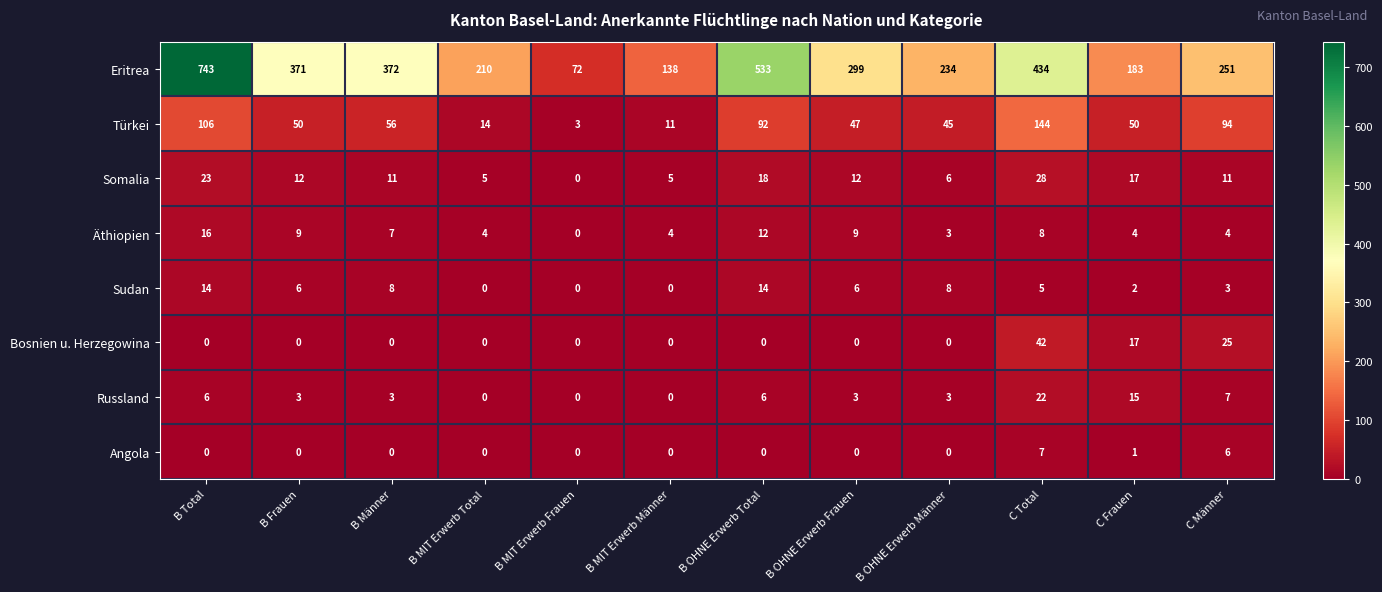

Which series has the largest range (max minus min)?

Eritrea